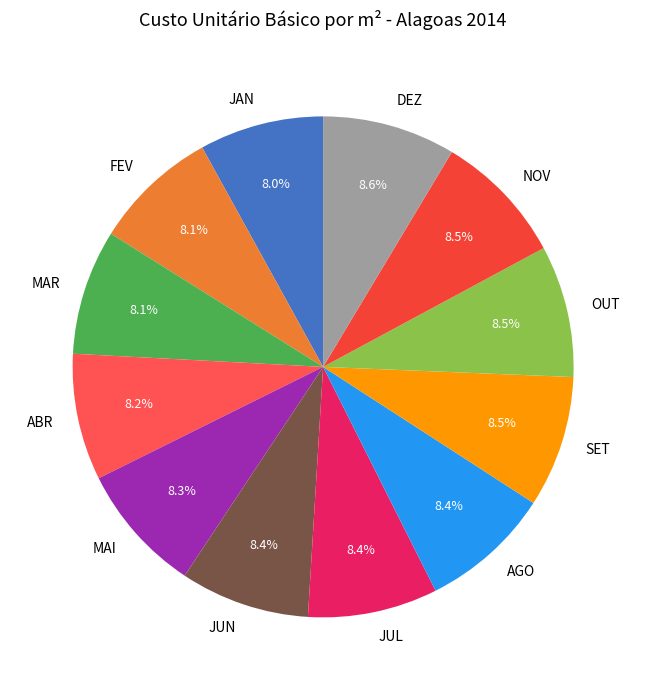

How many slices are in this pie chart?

12